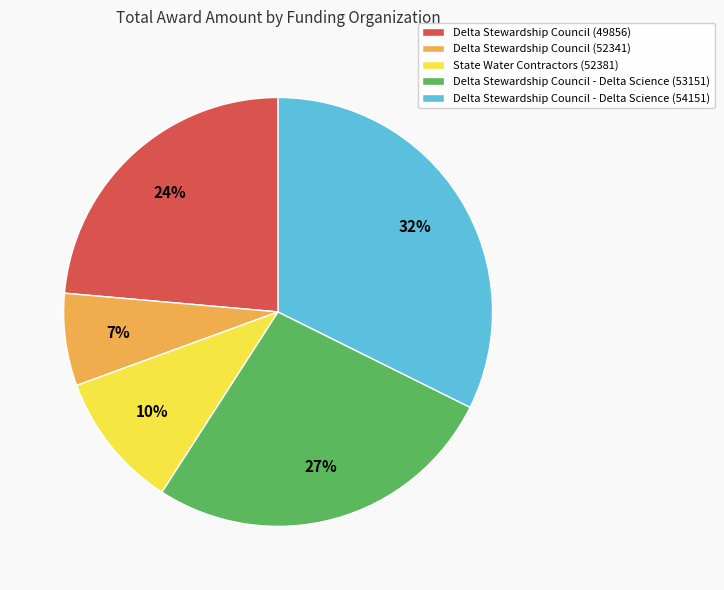

How many slices are in this pie chart?

5